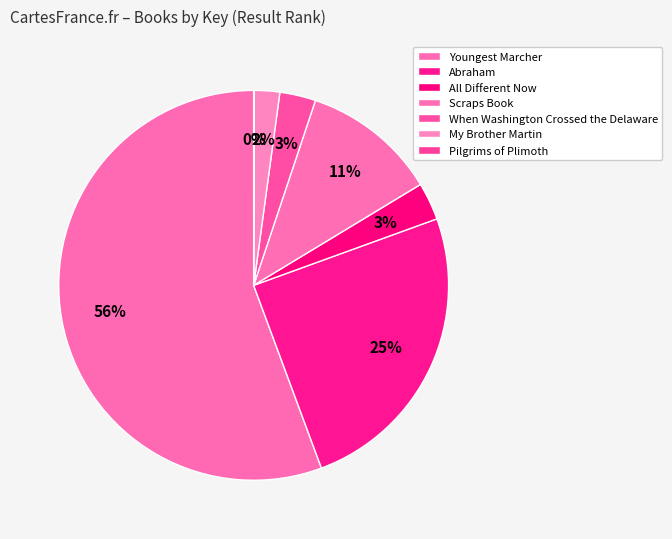

Count the number of slices in the pie.

7